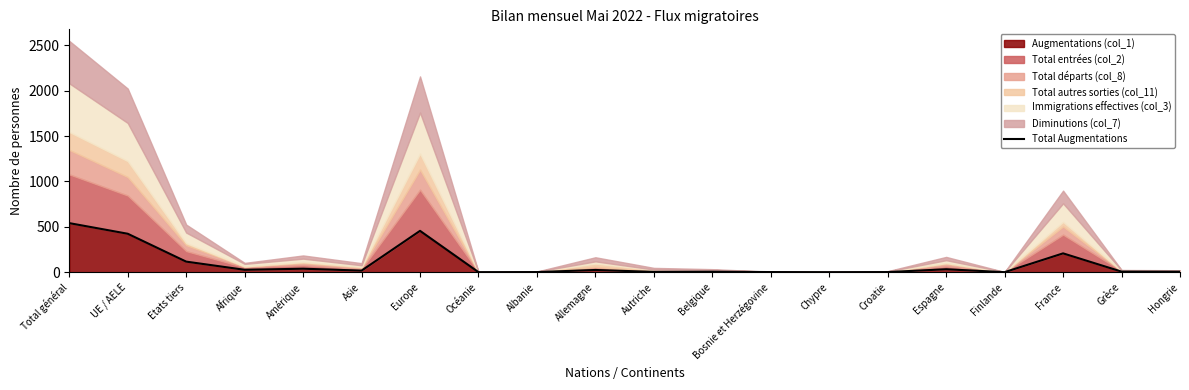

What is the change in value from Asie to Belgique?

-12